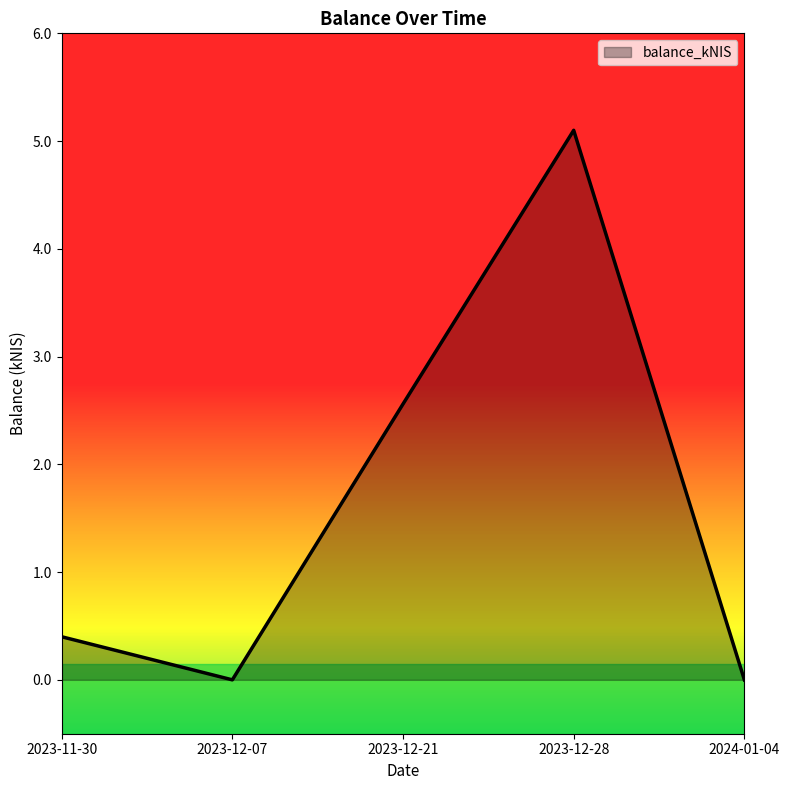

What is the sum of the values at 2023-12-28 and 2024-01-04?

5.1